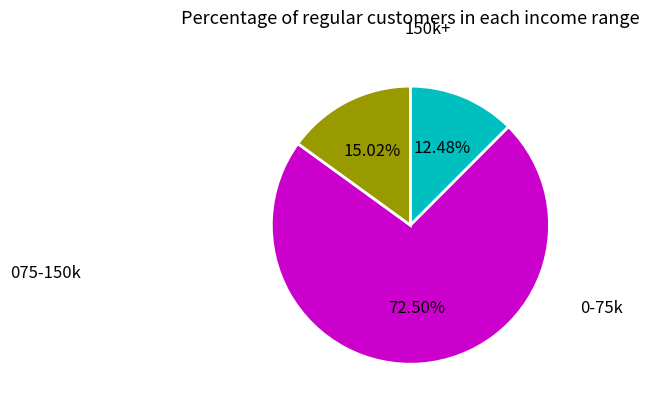

Is there a majority slice in this chart?

Yes